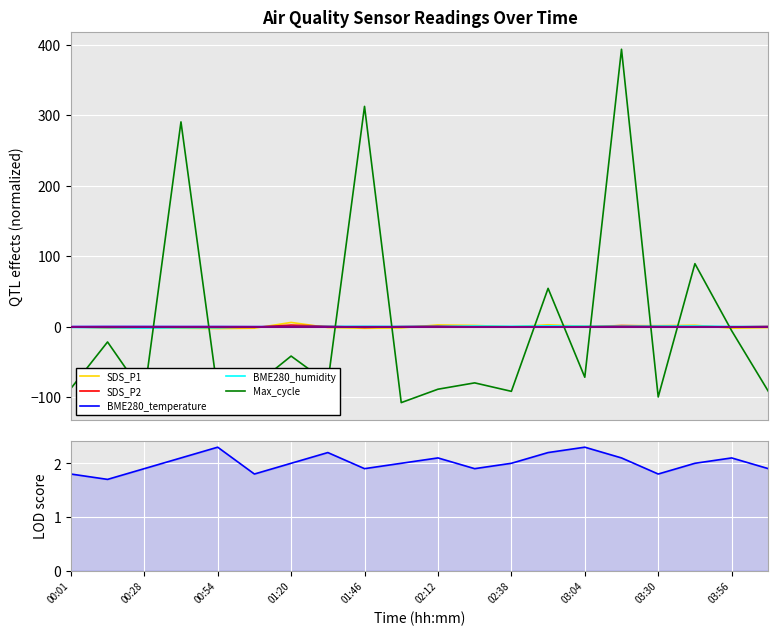

True or false: Max_cycle (norm) has a value of 0.5 at 11.

False